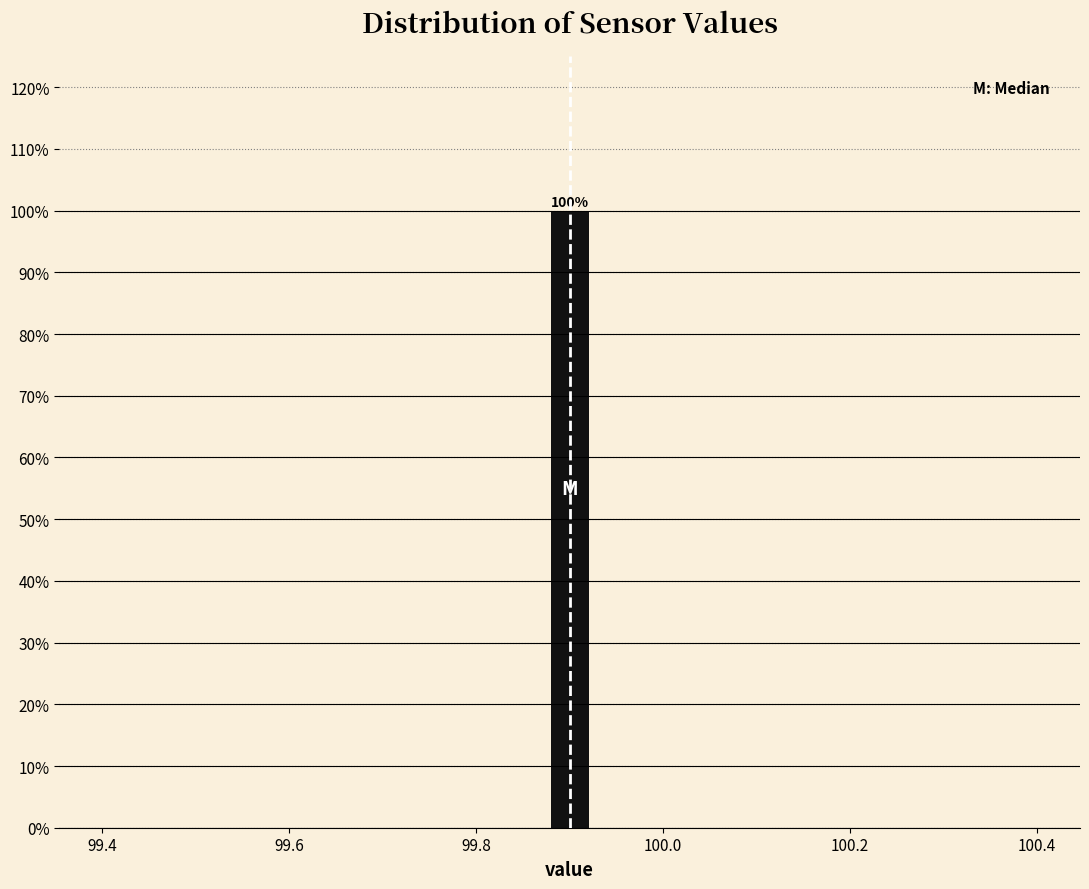

Read against the x-axis, roughly where is the centre of the tallest bar?

99.90